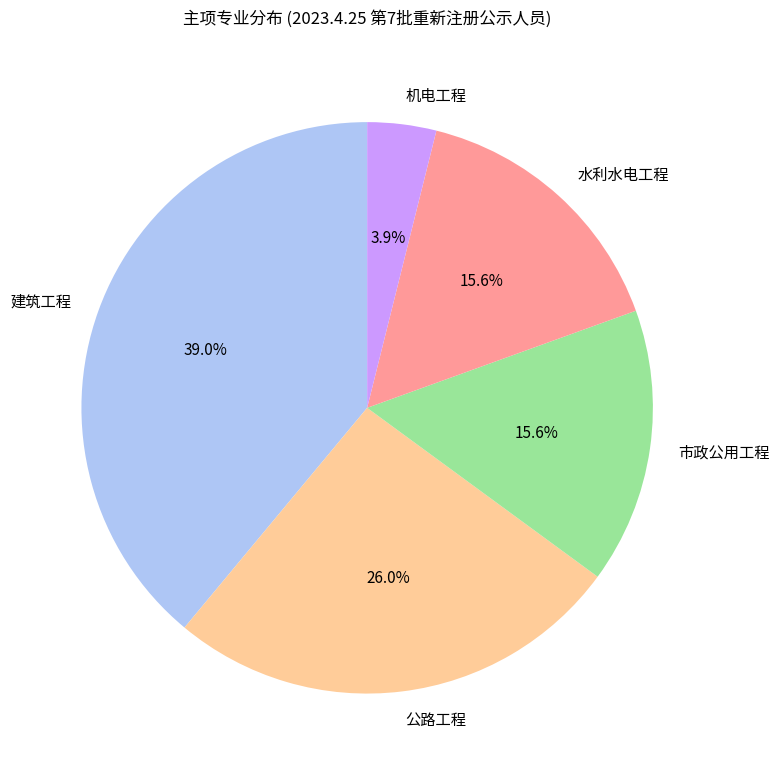

To the nearest percent, what is the difference between the largest and smallest slice percentages?

35%